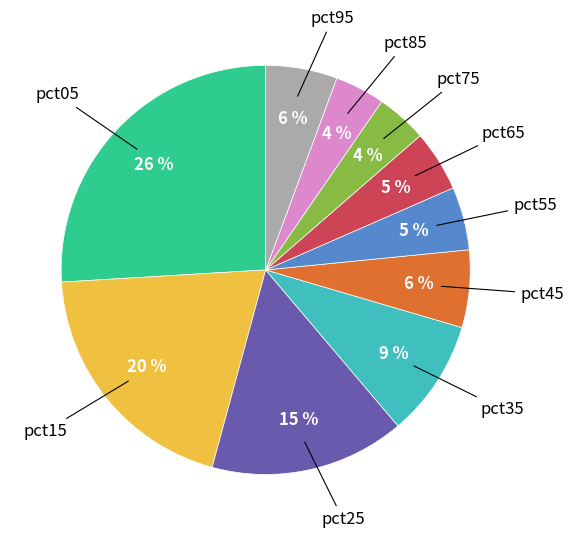

Is there any slice that represents more than half of the pie?

No